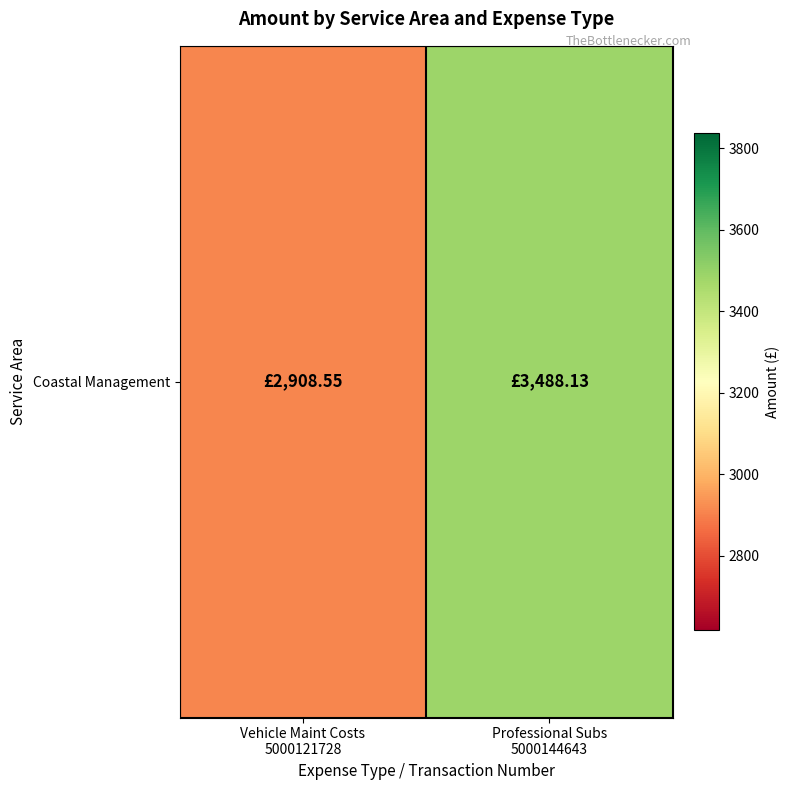

List the labels in order of value, smallest first.

Vehicle Maint Costs
5000121728, Professional Subs
5000144643